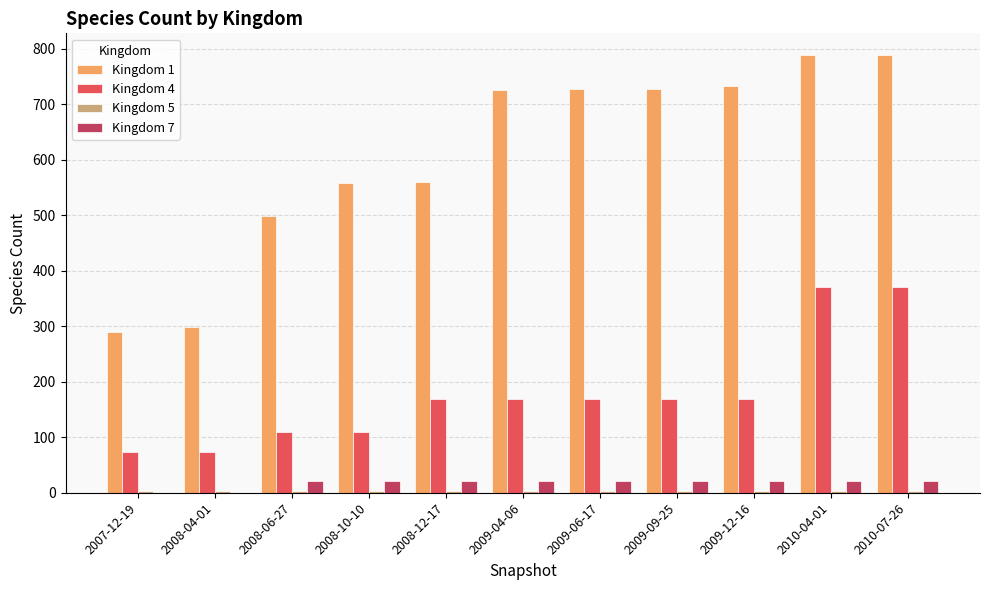

Which series has the largest total across all categories?

Kingdom 1